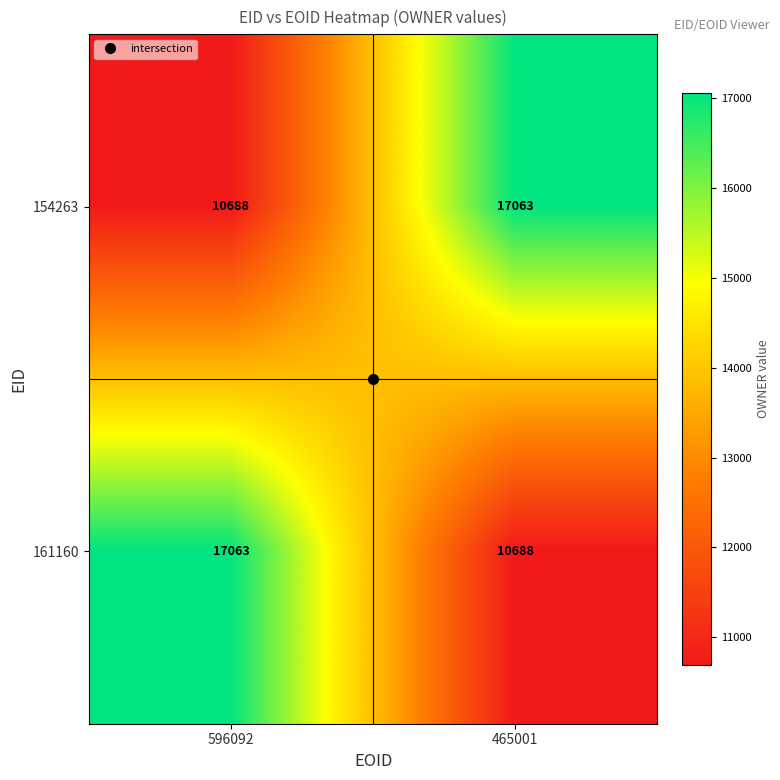

Is it true that 161160 equals 4264 at 596092?

False